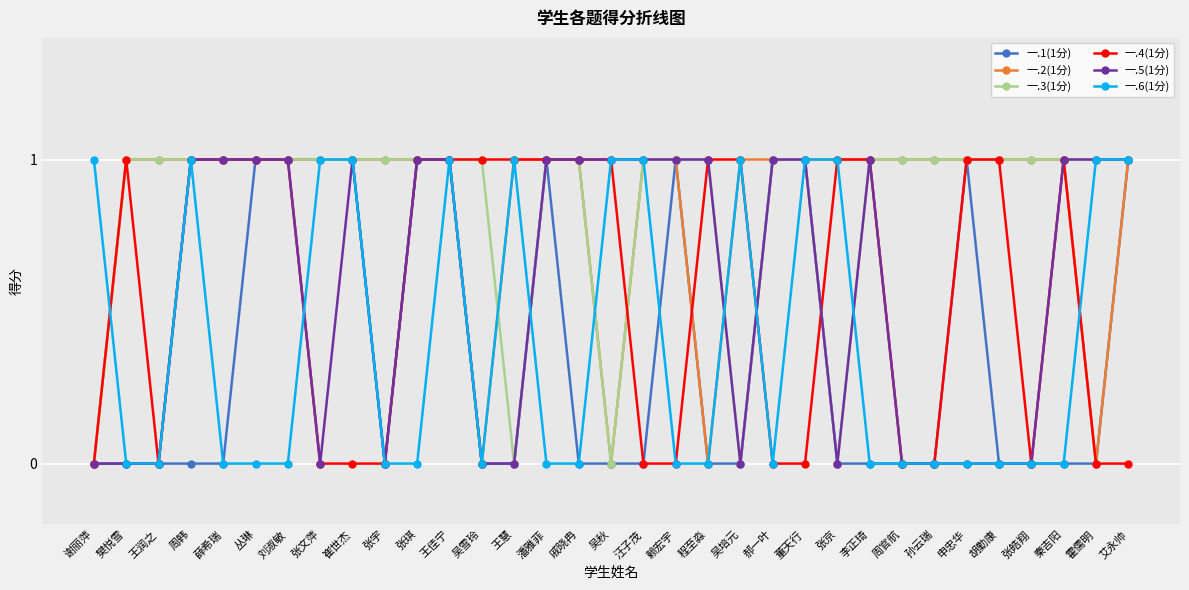

How many 一.6(1分) values are between 0 and 1?

33